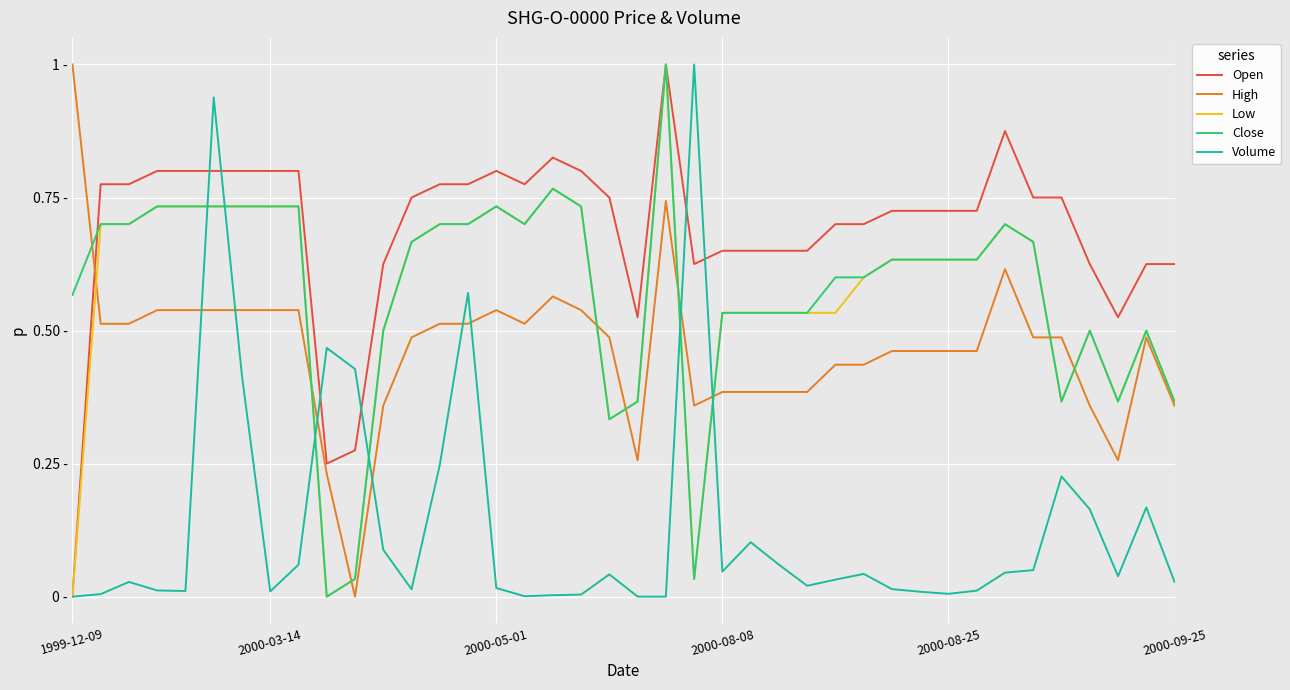

What are all the series names shown in the legend?

Open, High, Low, Close, Volume